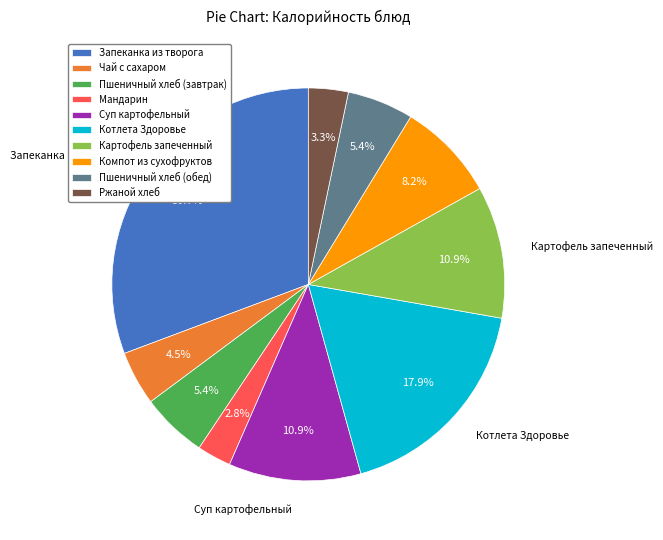

What is the ratio of the value at Чай с сахаром to the value at Картофель запеченный?

0.4